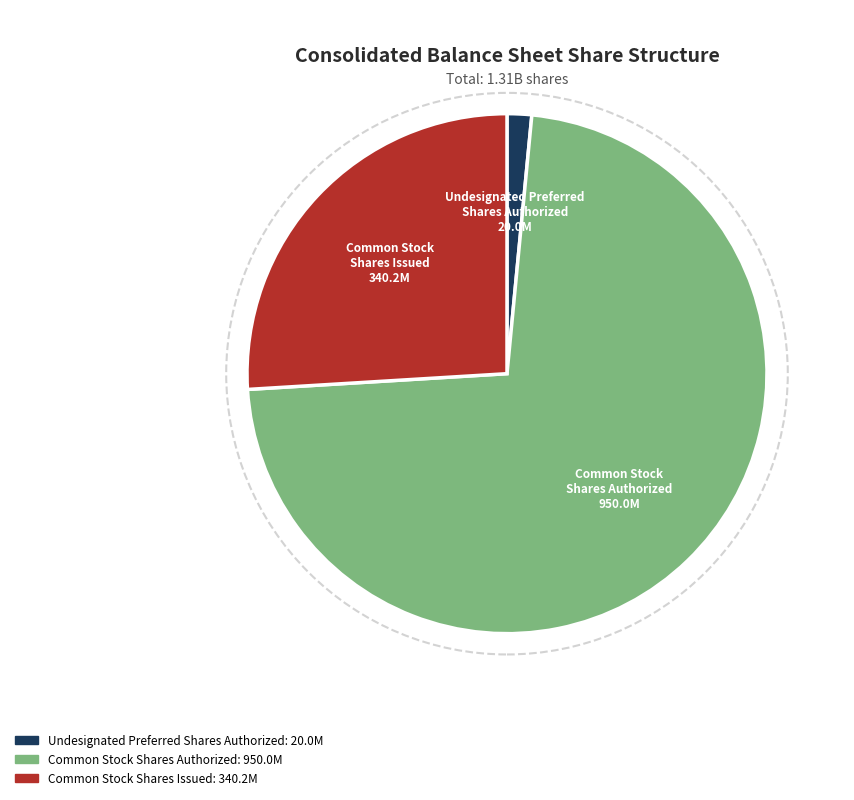

To the nearest percent, what is the average slice percentage?

33%